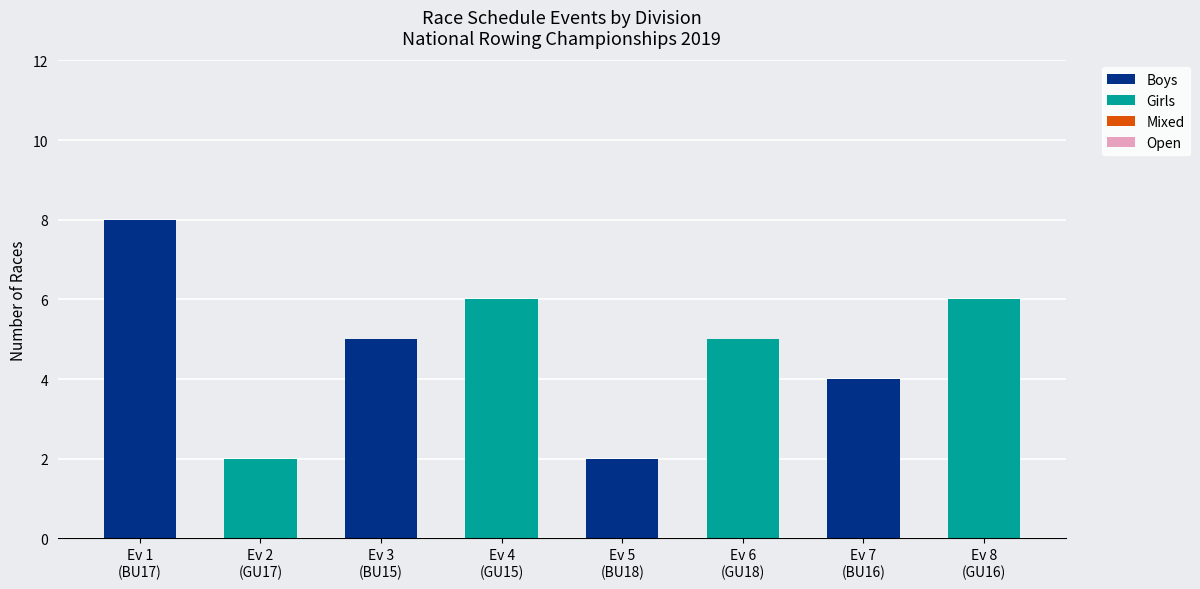

What is the maximum value for Boys?

8